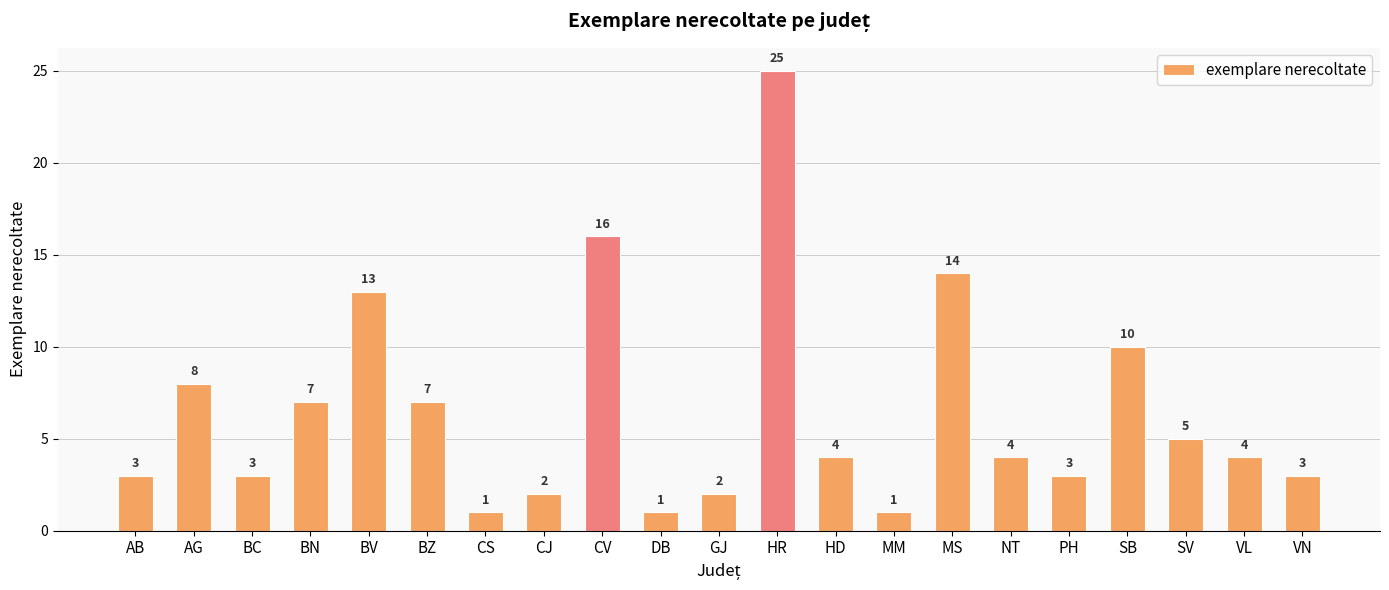

Reading right to left, extract all data points from this chart.

3	4	5	10	3	4	14	1	4	25	2	1	16	2	1	7	13	7	3	8	3